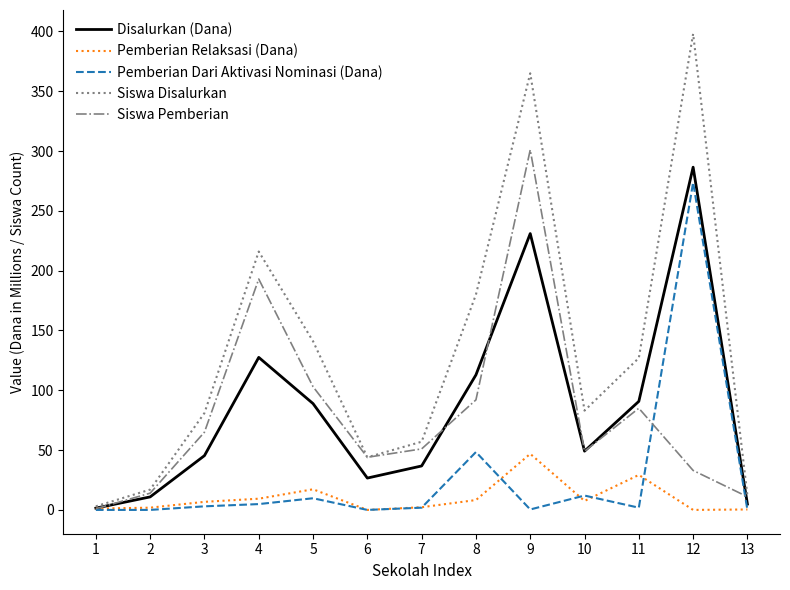

What is the spread (max minus min) of values at 13?

12.0